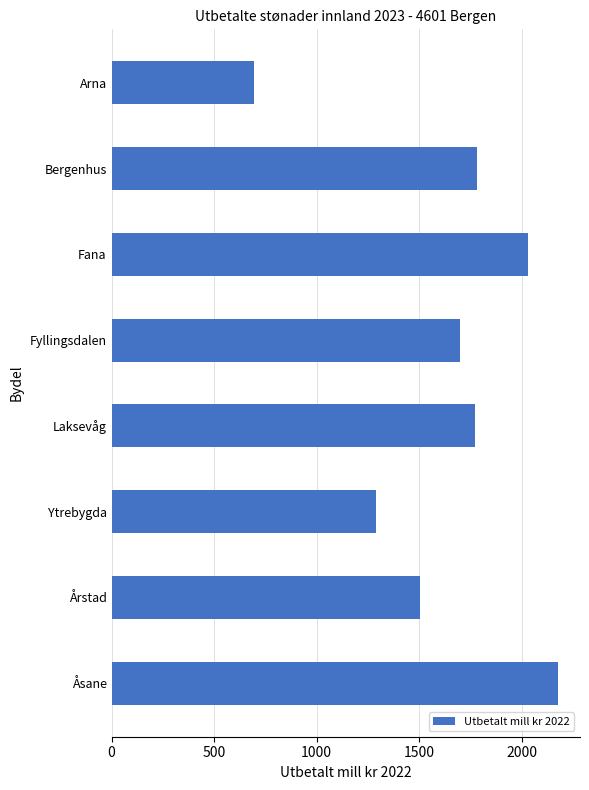

What is the label of the 7th bar from the top?

Årstad